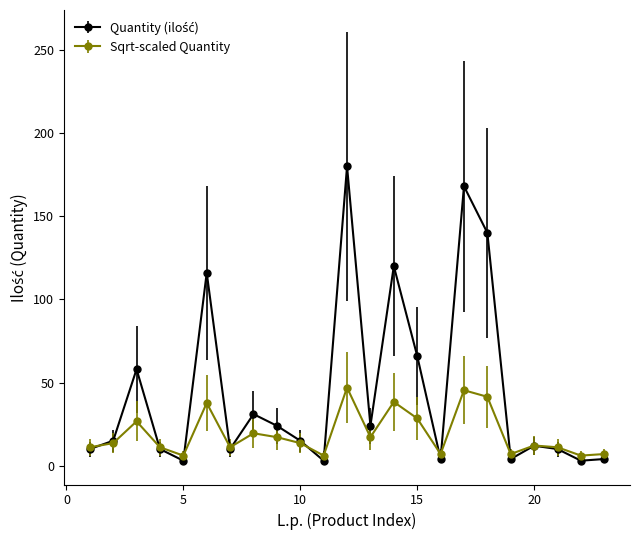

What is the minimum value for Sqrt-scaled Quantity?

6.1